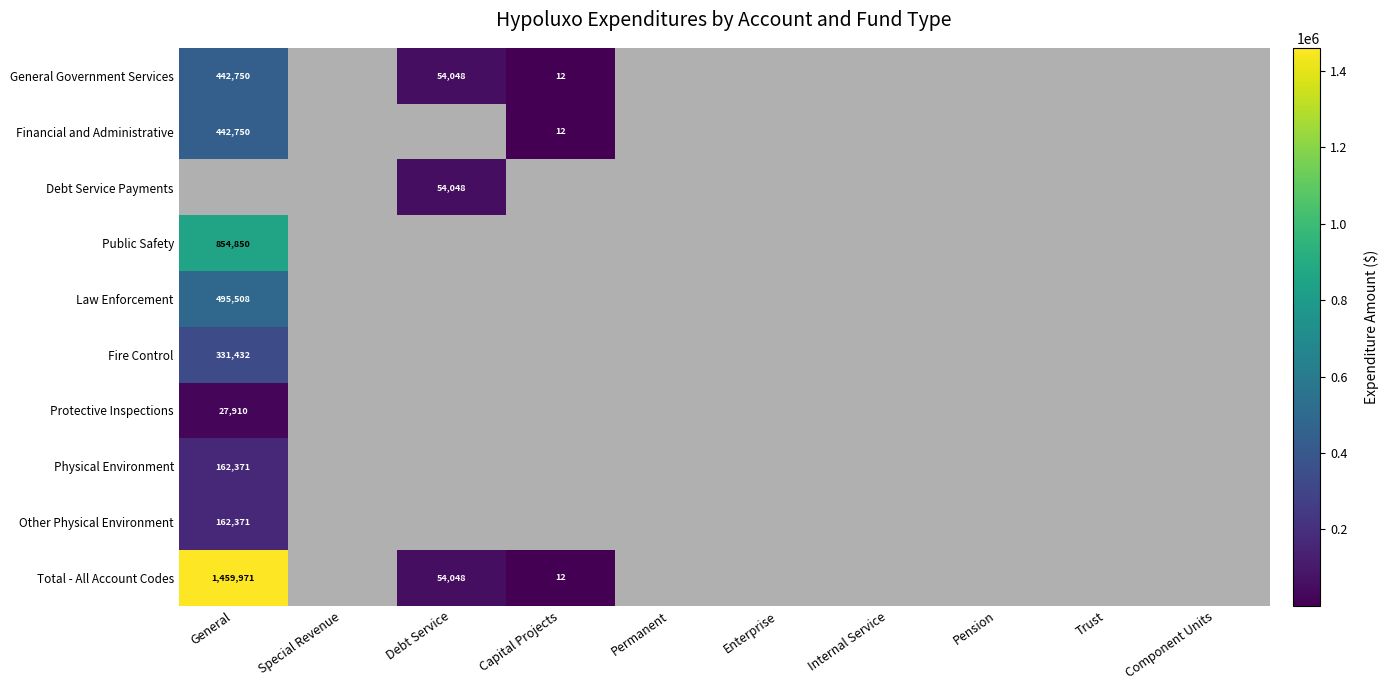

Between Permanent and Pension, which is larger?

Permanent